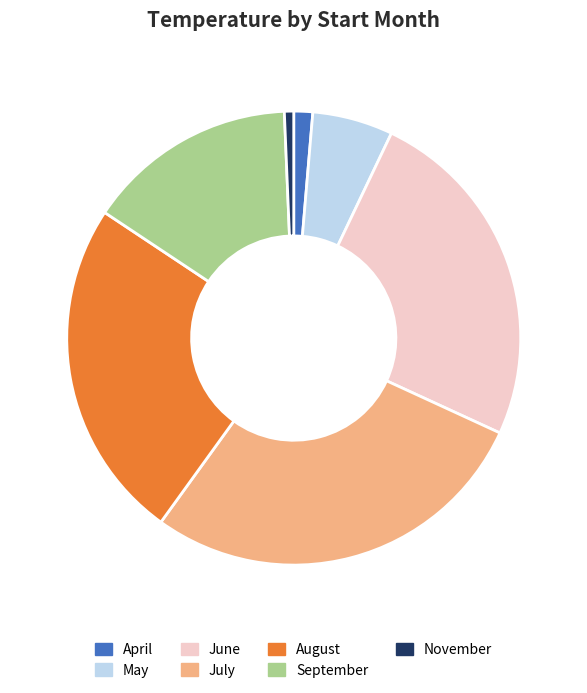

Is August the majority of the pie?

No